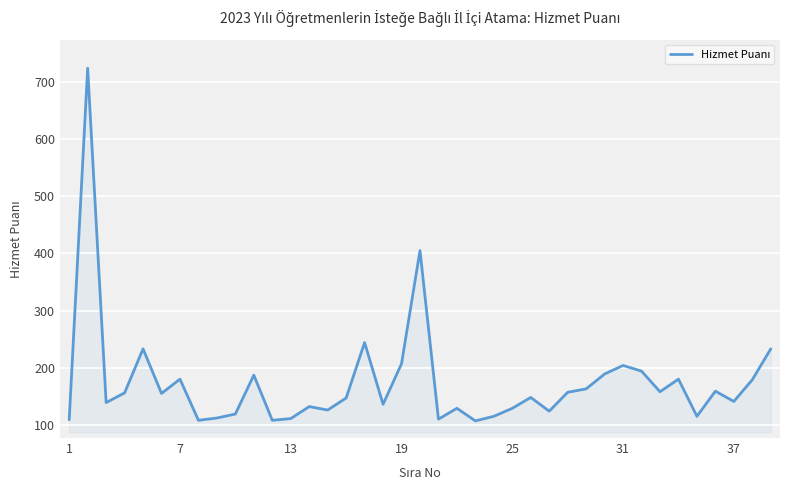

What is the greatest value displayed?

724